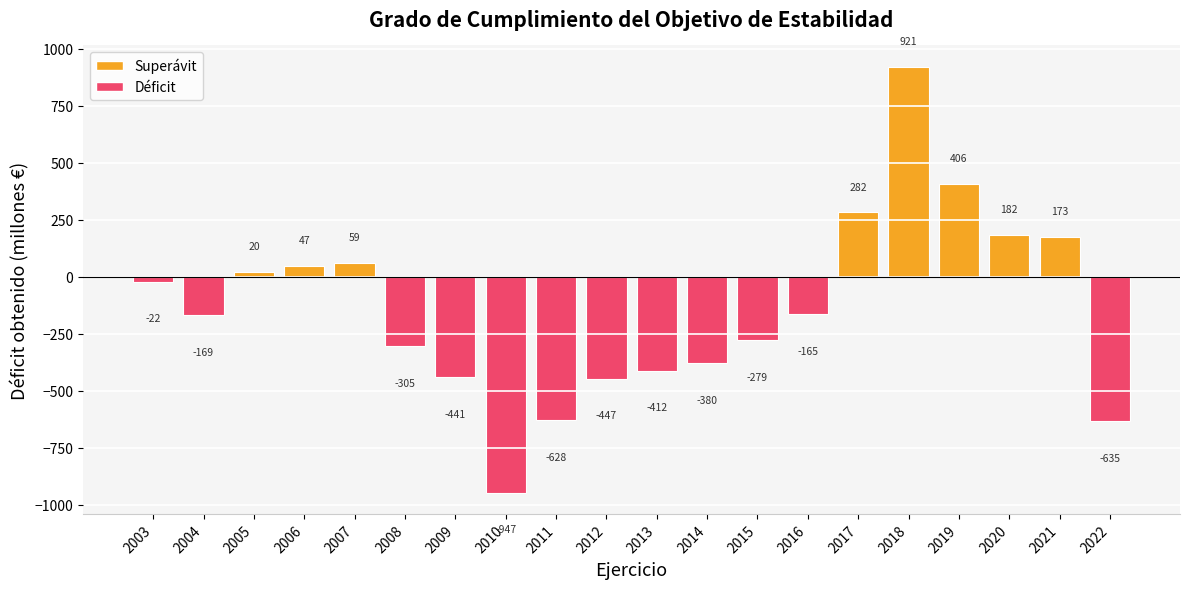

What is the greatest value displayed?

921